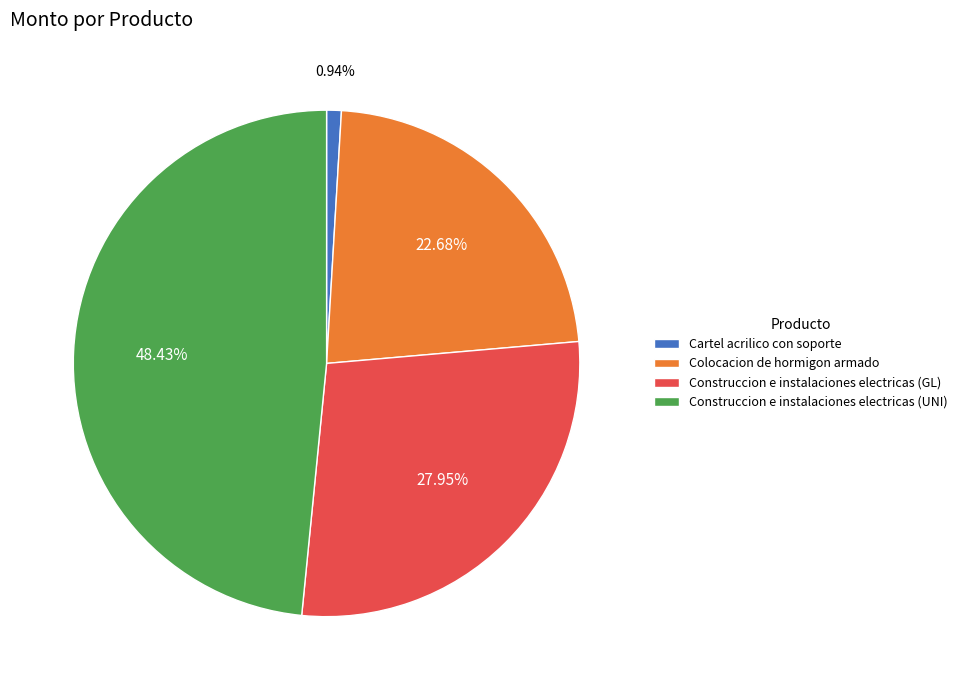

What is the smallest slice in the pie chart?

Cartel acrilico con soporte